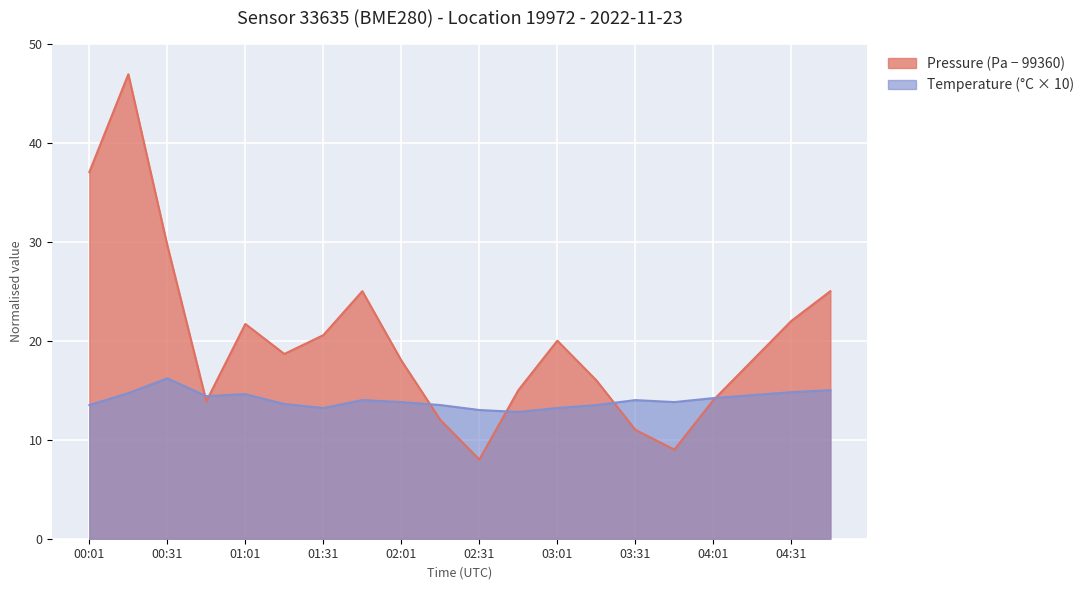

Does the chart display data point markers on the line(s)?

No